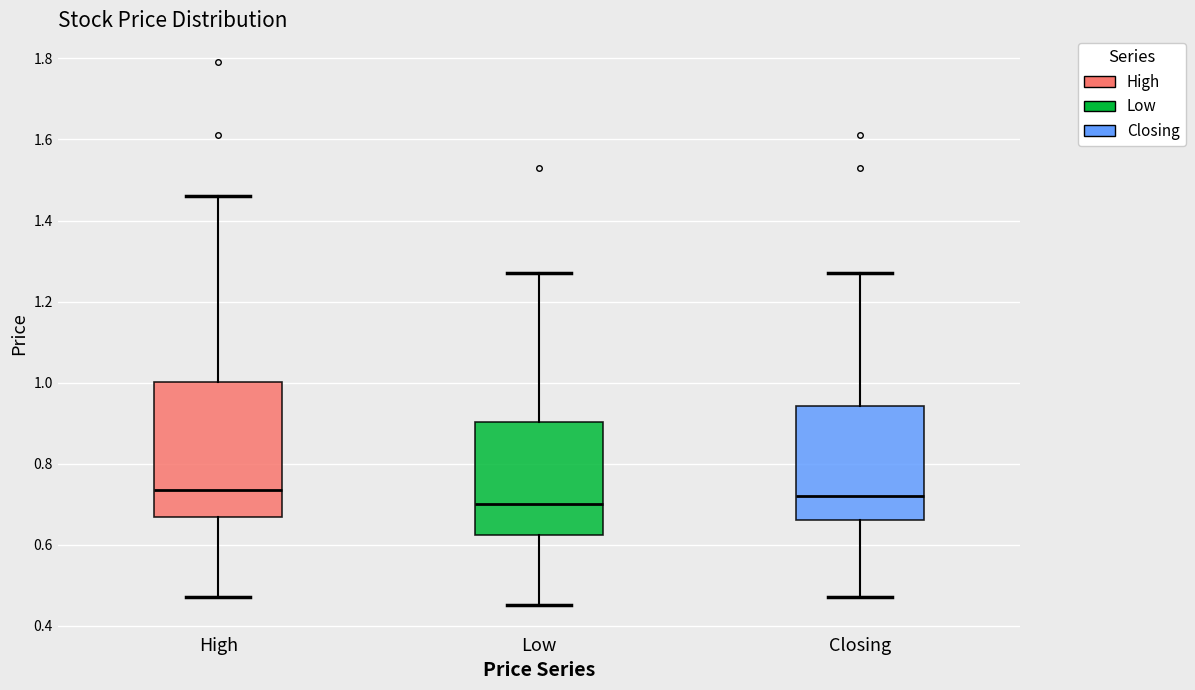

Reading left to right, transcribe this box plot: for each box, give where its median line is, the range the box spans, and where its two whiskers end, as read against the y-axis. The values are not printed on the chart, so give them approximately, as read against the axis.

High: median 0.74, box 0.66 to 1.00, whiskers 0.48 to 1.46
Low: median 0.70, box 0.62 to 0.90, whiskers 0.46 to 1.28
Closing: median 0.72, box 0.66 to 0.94, whiskers 0.48 to 1.28